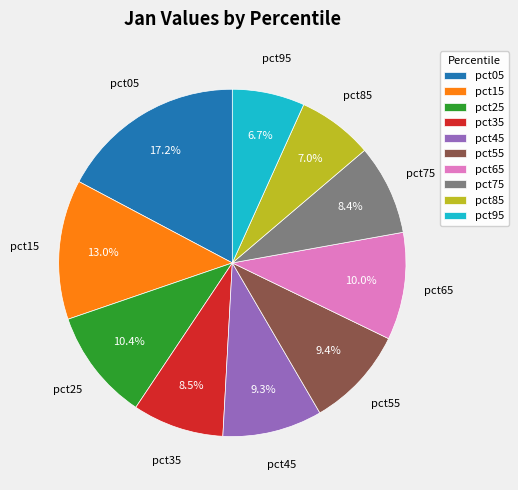

Between pct85 and pct55, which is larger?

pct55